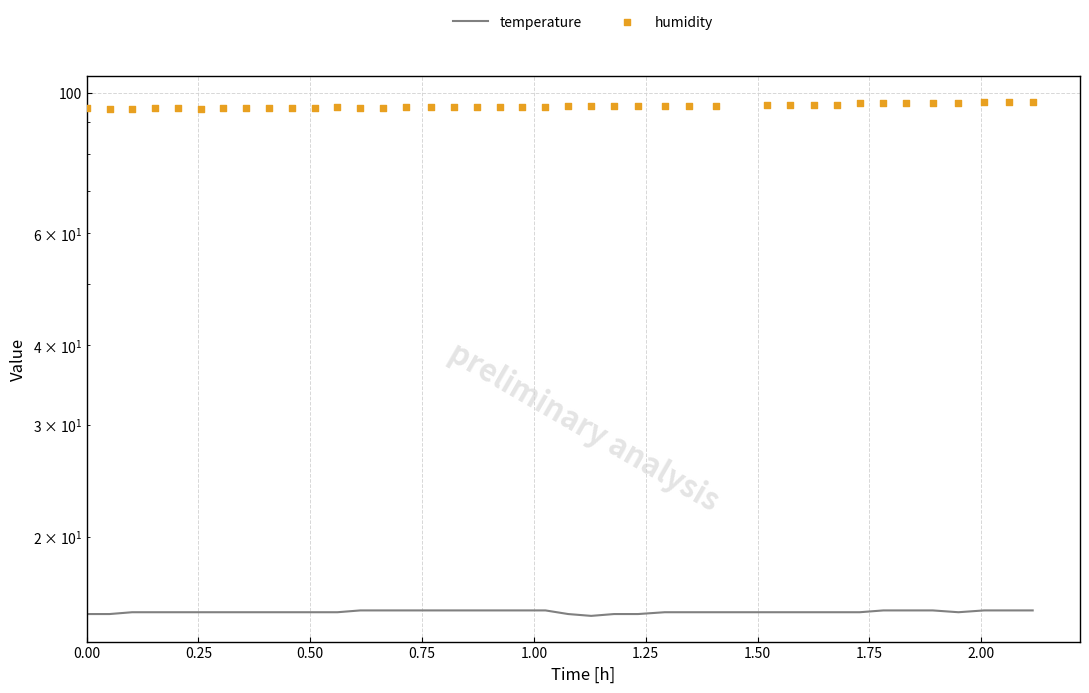

What are all the series names shown in the legend?

temperature, humidity